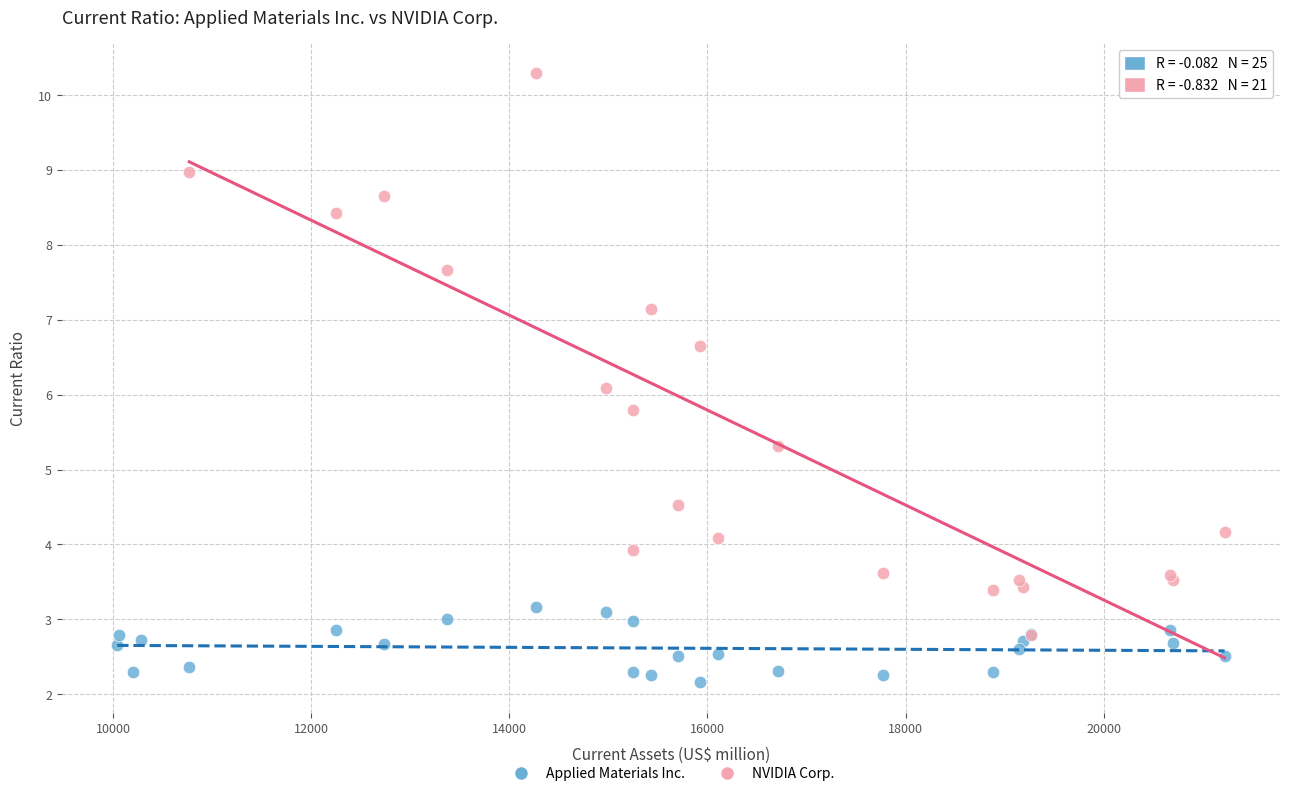

Which series has the largest Y range (max minus min)?

NVIDIA Corp.